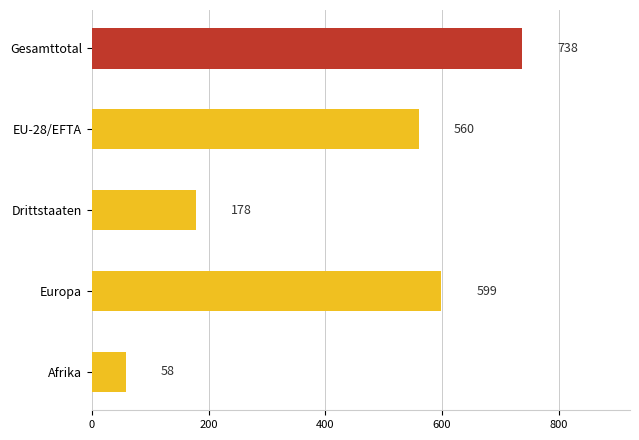

What is the difference between the values at EU-28/EFTA and Afrika?

502